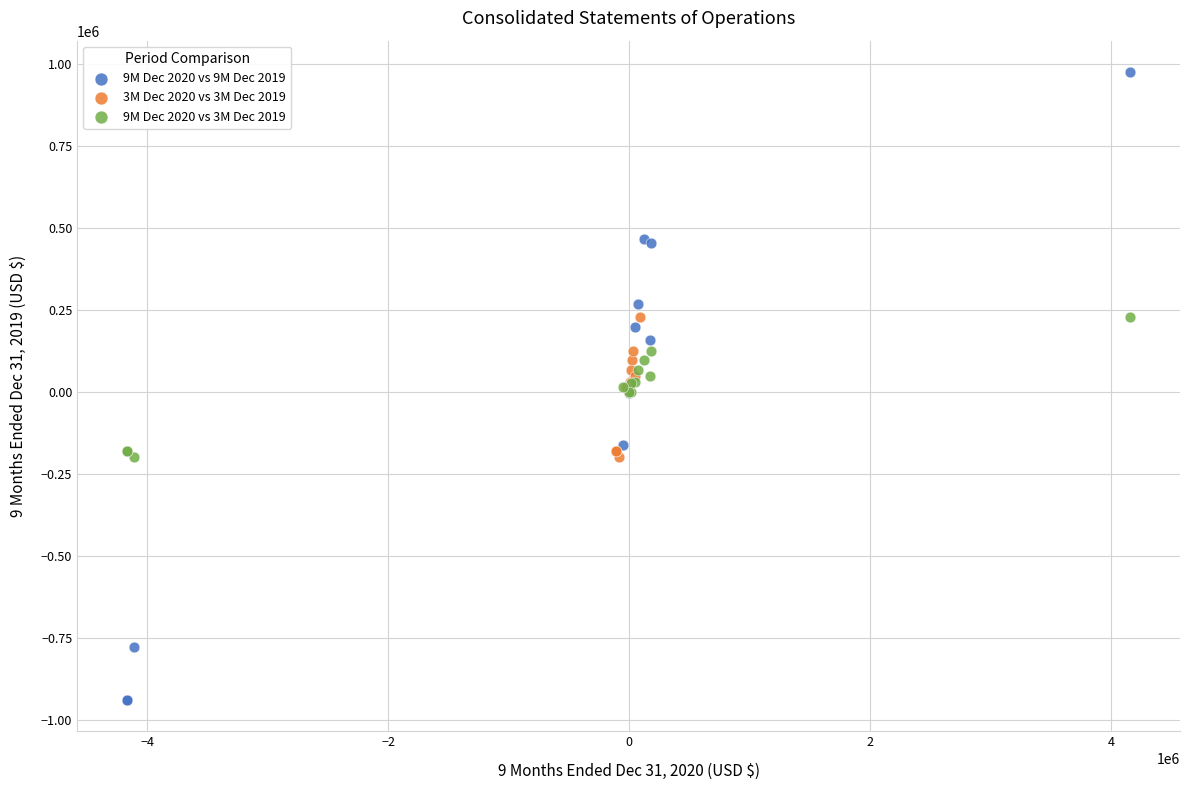

Which series reaches the minimum Y coordinate?

9M Dec 2020 vs 9M Dec 2019